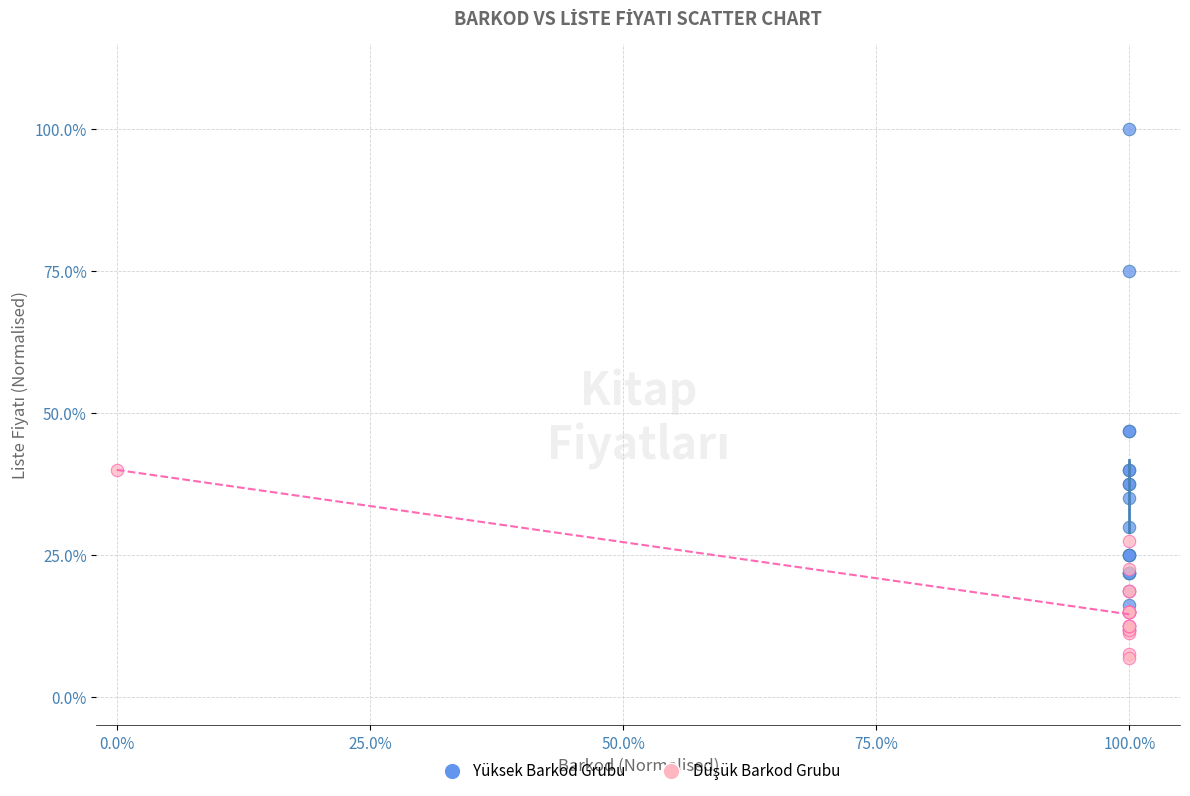

Which series has the largest Y range (max minus min)?

Yüksek Barkod Grubu